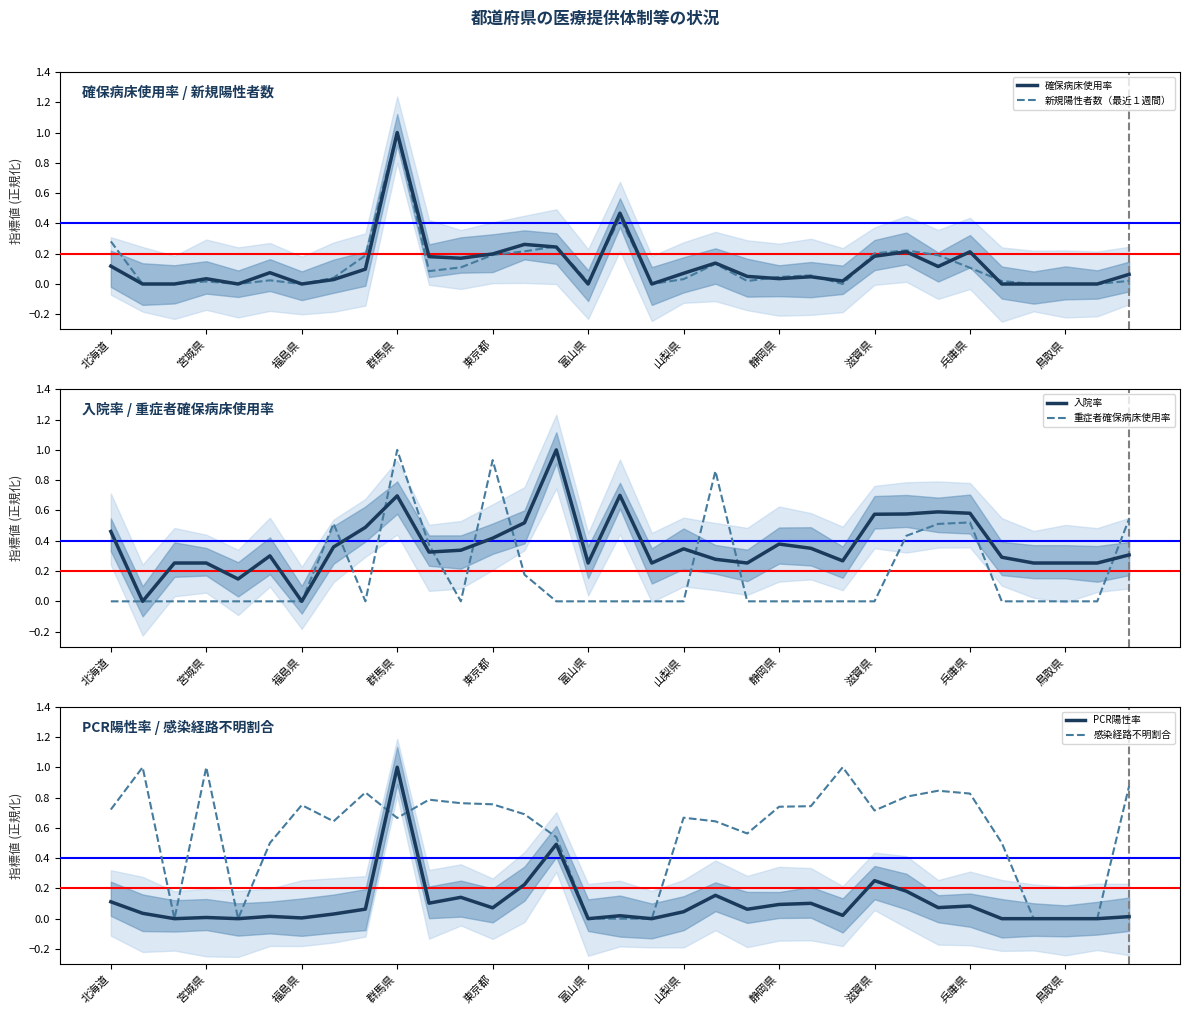

What is the maximum value for 新規陽性者数（最近１週間）?

1.0